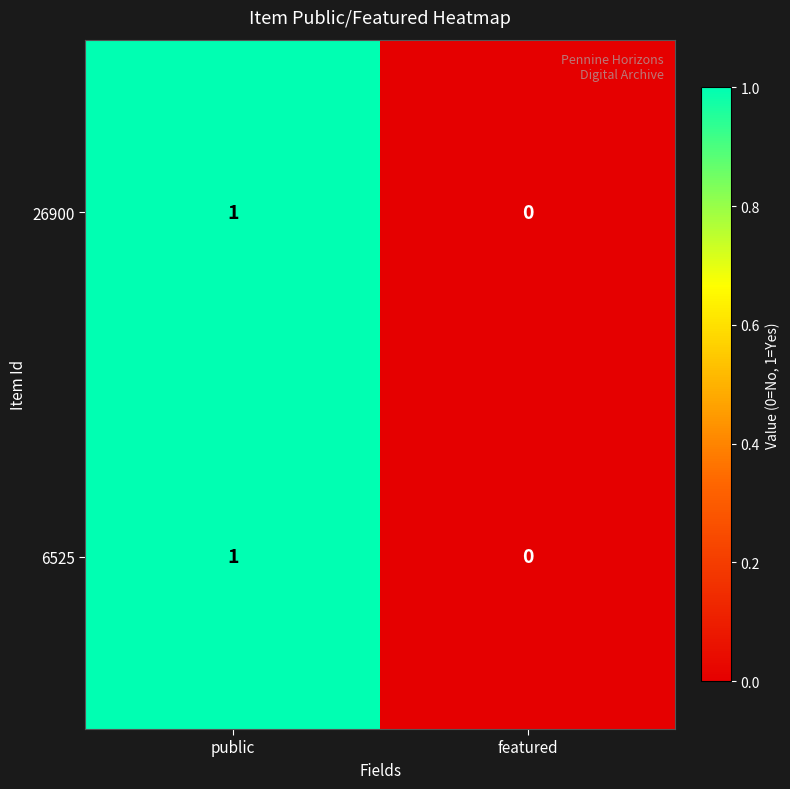

At which category is the sum across all series the highest?

public